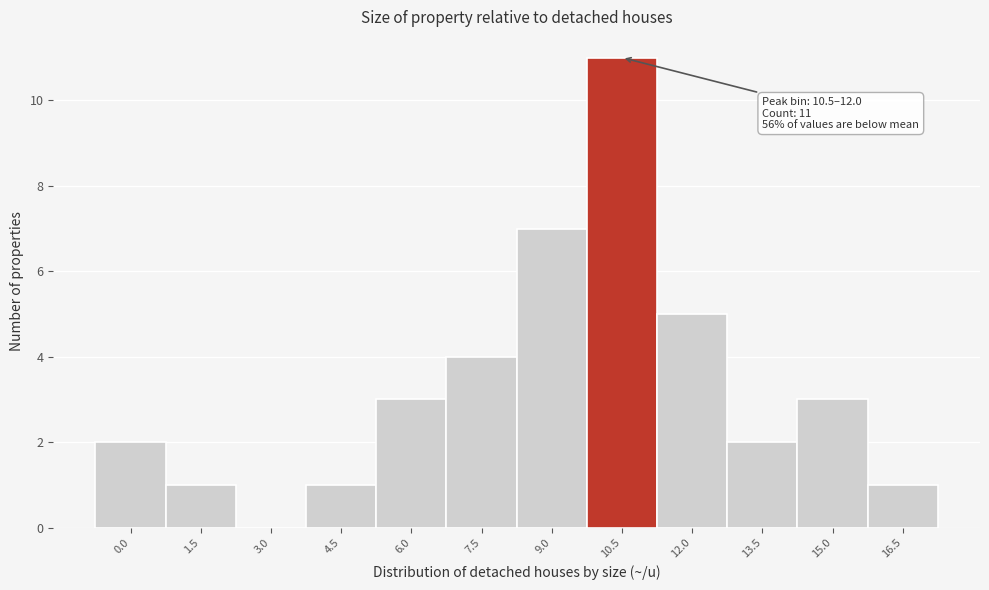

Reading right to left, extract all data points from this chart.

16.5=1	15.0=3	13.5=2	12.0=5	10.5=11	9.0=7	7.5=4	6.0=3	4.5=1	3.0=0	1.5=1	0.0=2